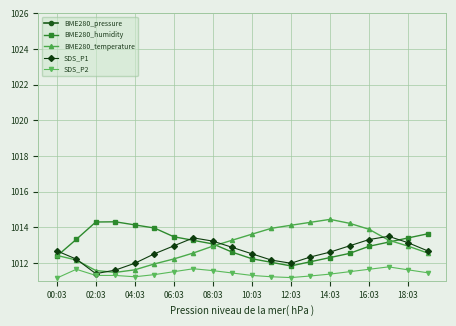

Count the number of data series in this chart.

5